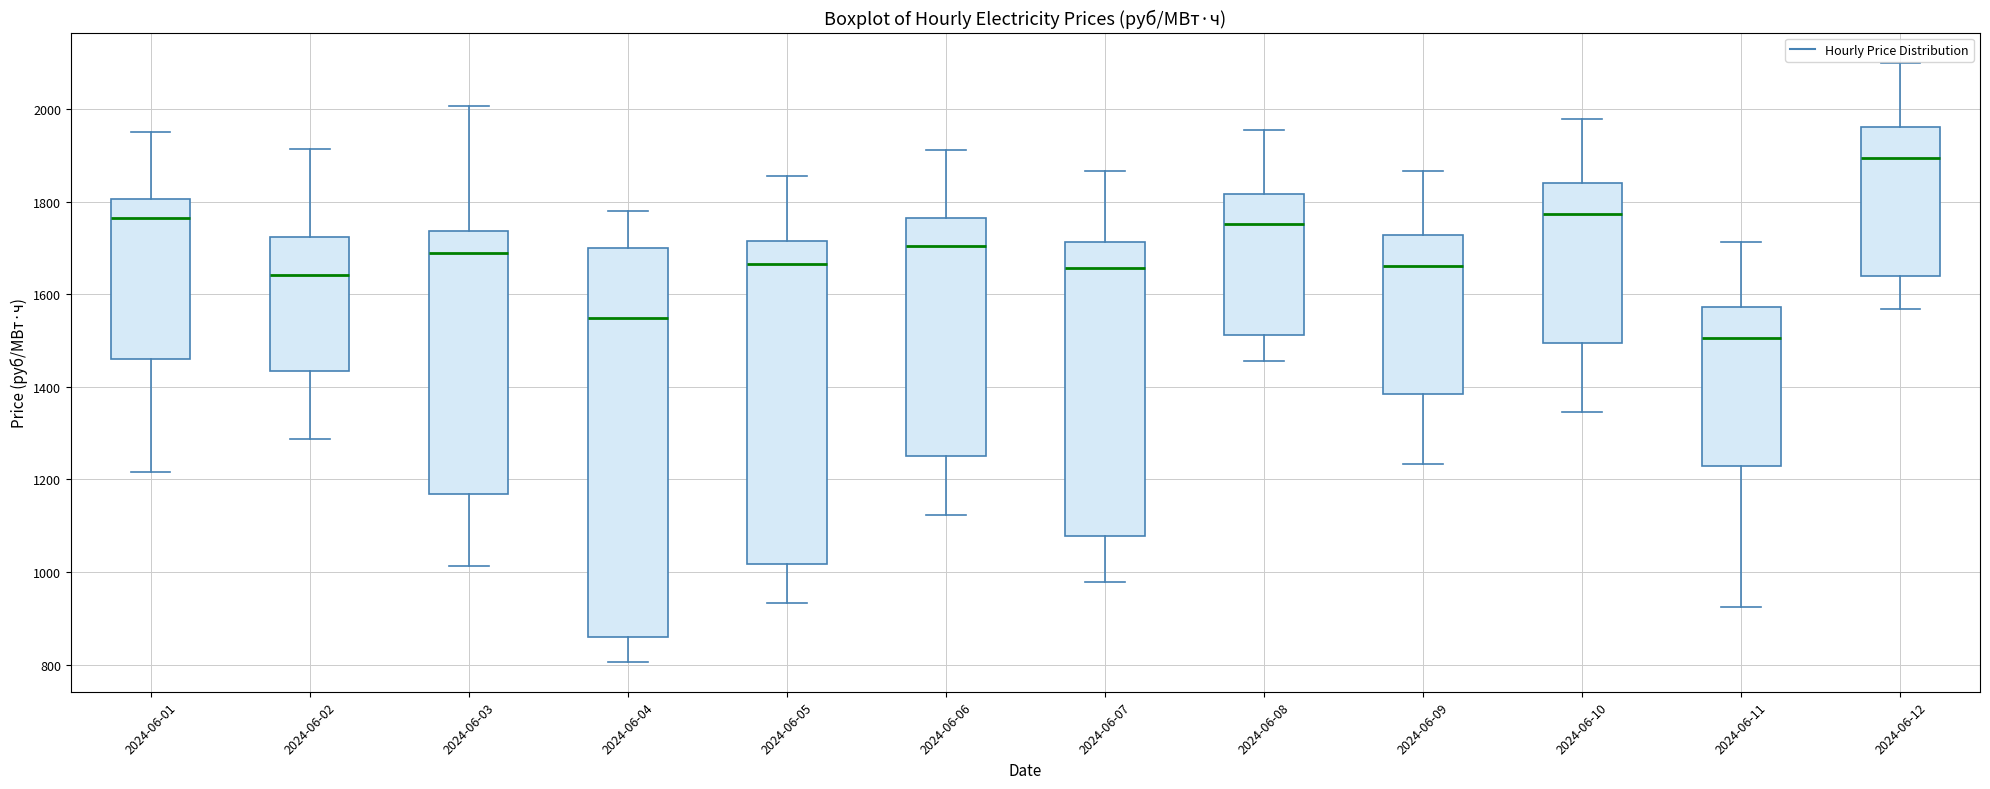

Reading left to right, transcribe this box plot: for each box, give where its median line is, the range the box spans, and where its two whiskers end, as read against the y-axis. The values are not printed on the chart, so give them approximately, as read against the axis.

2024-06-01: median 1760, box 1460 to 1800, whiskers 1220 to 1960
2024-06-02: median 1640, box 1440 to 1720, whiskers 1280 to 1920
2024-06-03: median 1700, box 1160 to 1740, whiskers 1020 to 2000
2024-06-04: median 1540, box 860 to 1700, whiskers 800 to 1780
2024-06-05: median 1660, box 1020 to 1720, whiskers 940 to 1860
2024-06-06: median 1700, box 1260 to 1760, whiskers 1120 to 1920
2024-06-07: median 1660, box 1080 to 1720, whiskers 980 to 1860
2024-06-08: median 1760, box 1520 to 1820, whiskers 1460 to 1960
2024-06-09: median 1660, box 1380 to 1720, whiskers 1240 to 1860
2024-06-10: median 1780, box 1500 to 1840, whiskers 1340 to 1980
2024-06-11: median 1500, box 1220 to 1580, whiskers 920 to 1720
2024-06-12: median 1900, box 1640 to 1960, whiskers 1560 to 2100